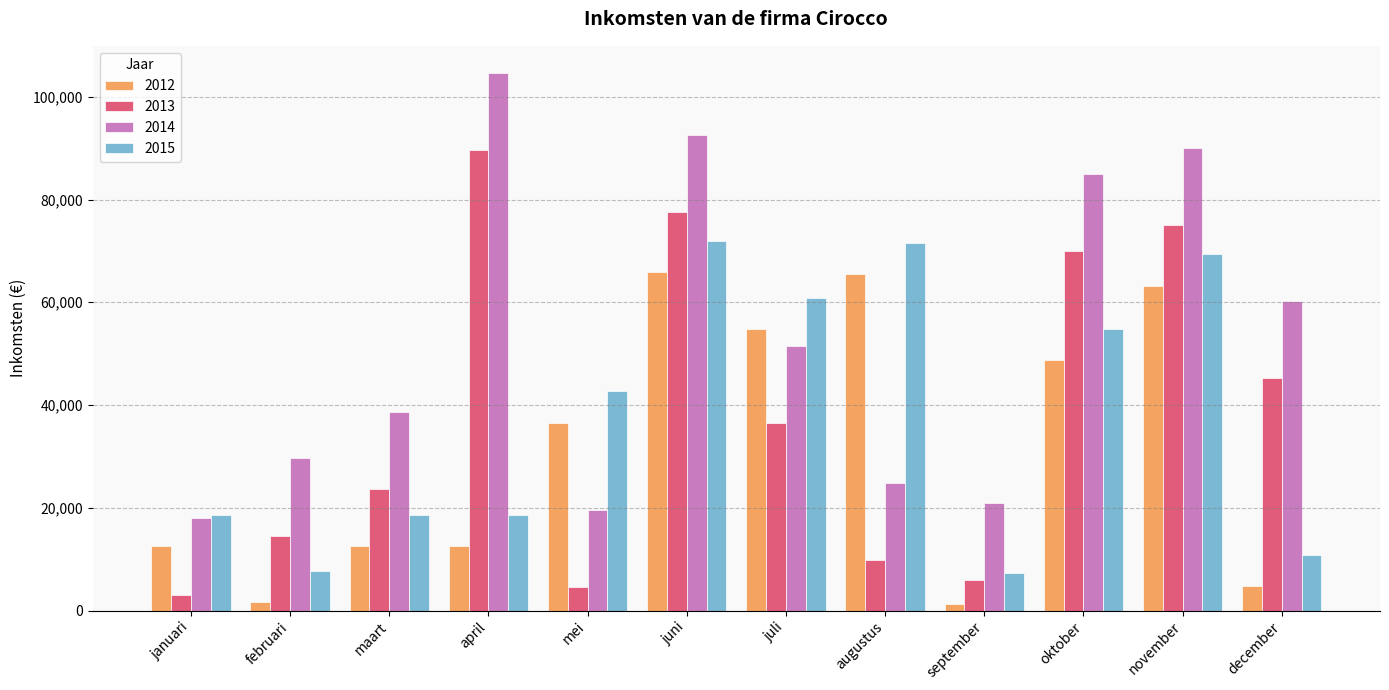

What is the value of the 2012 bar at the 7th from the left?

54785